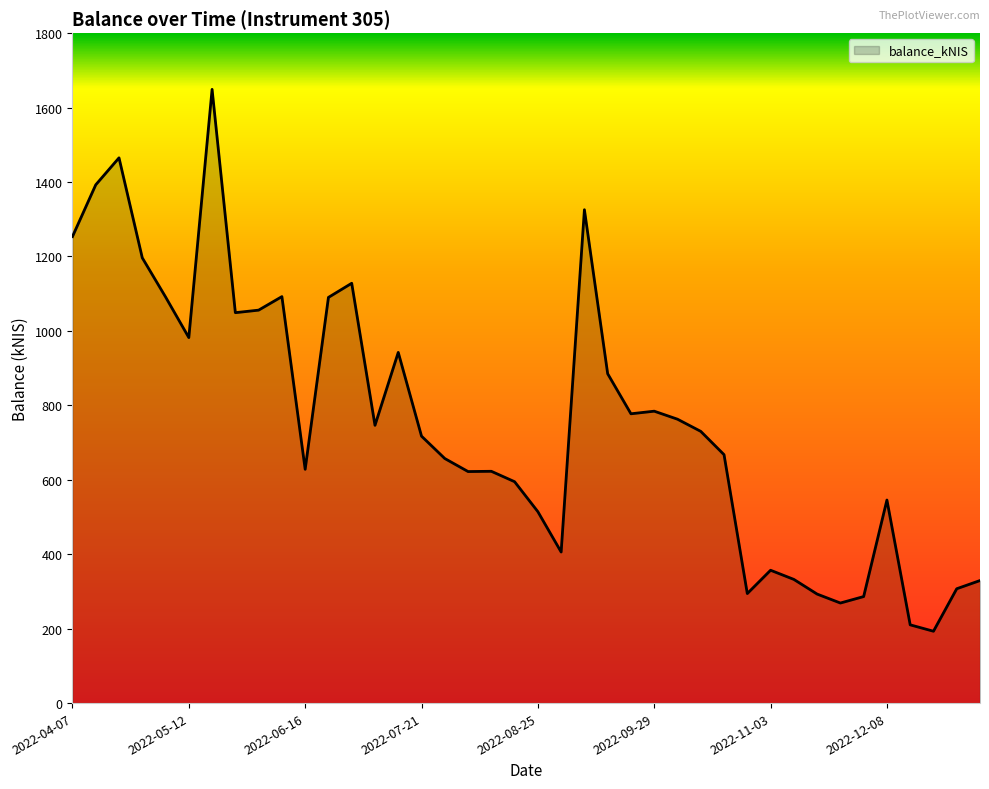

How many lines are shown in the chart?

1